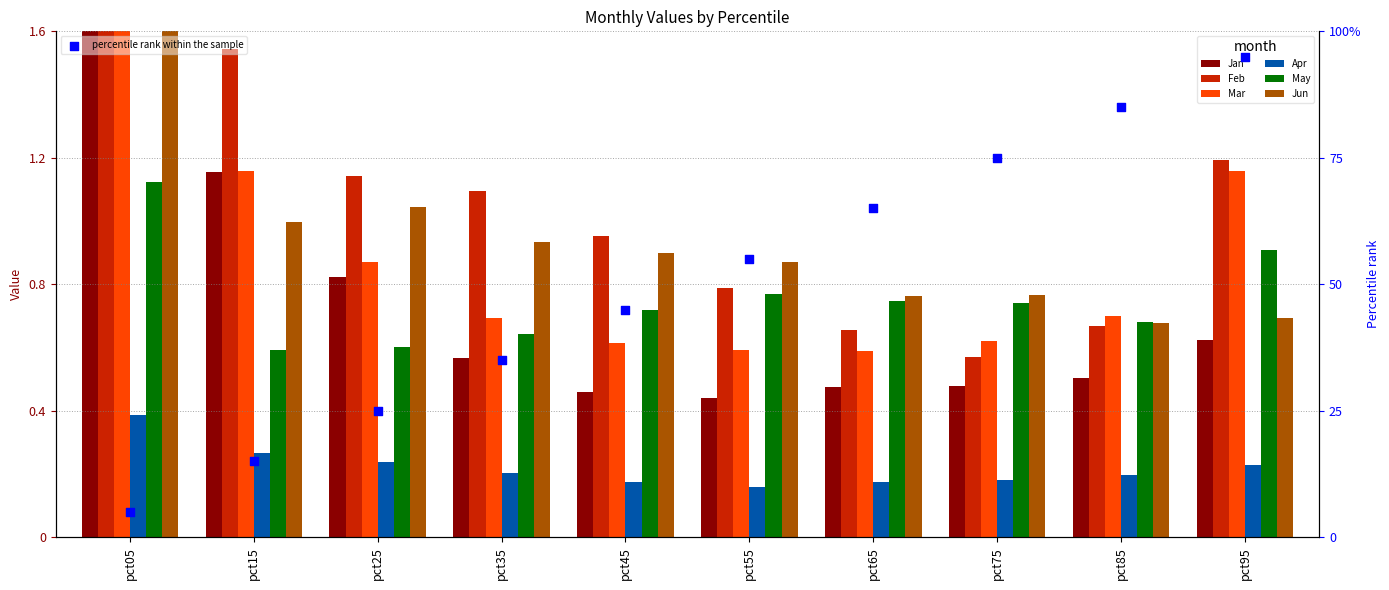

Which series reaches the maximum Y coordinate?

Jan